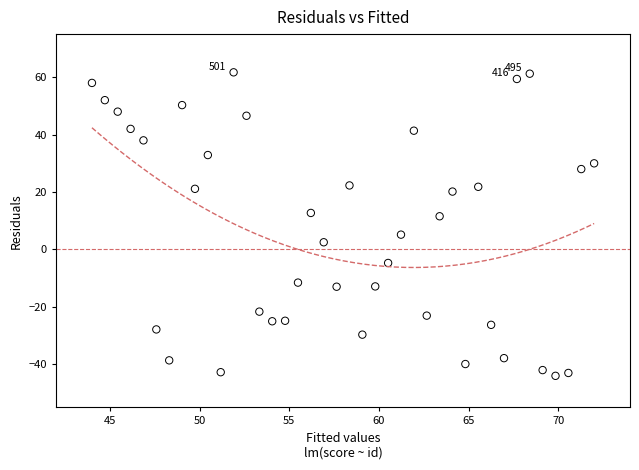

What is the range of X values (max minus min)?

28.0